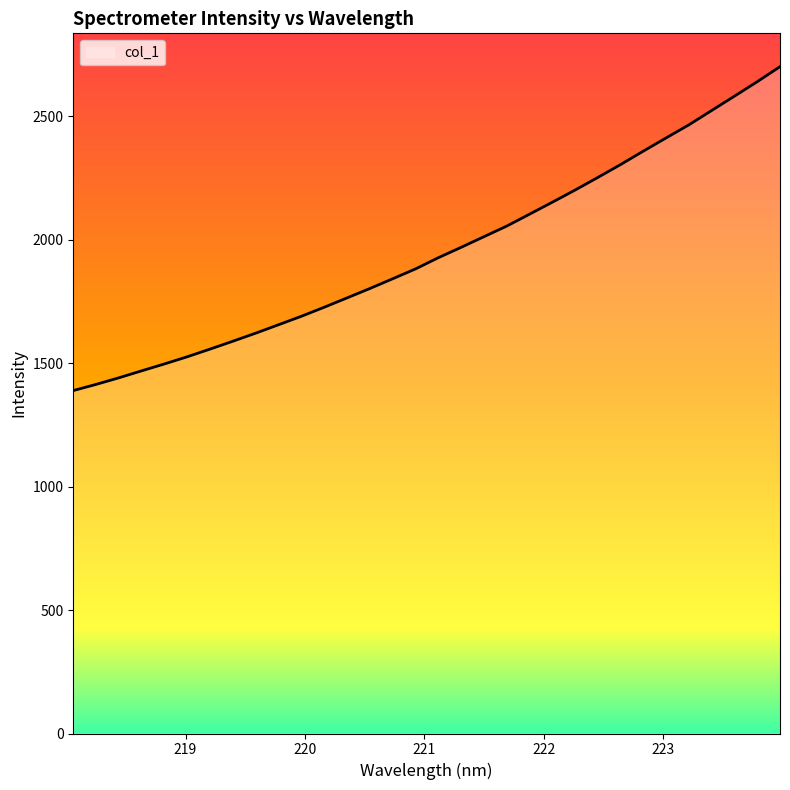

What is the difference between the maximum and minimum values?

1312.4